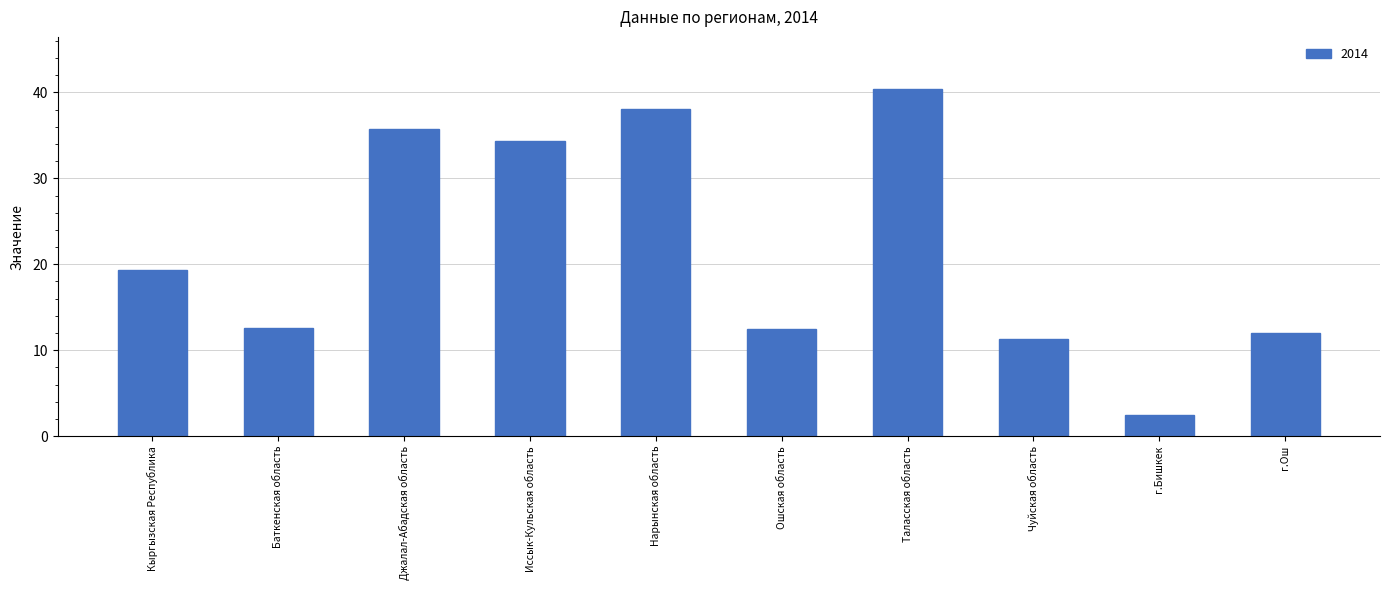

What is the difference between the maximum and minimum values?

37.9